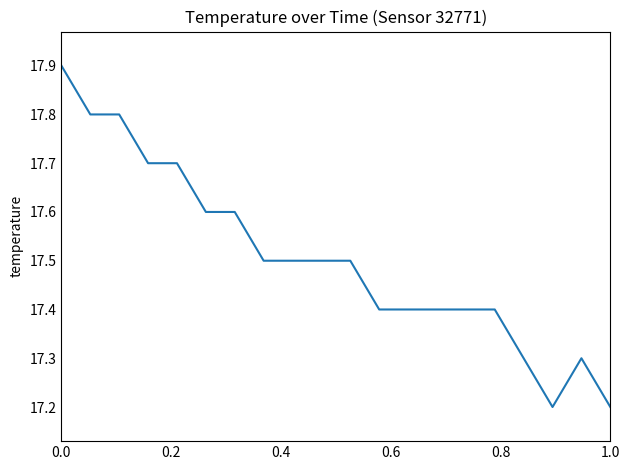

What is the smallest value displayed?

17.2